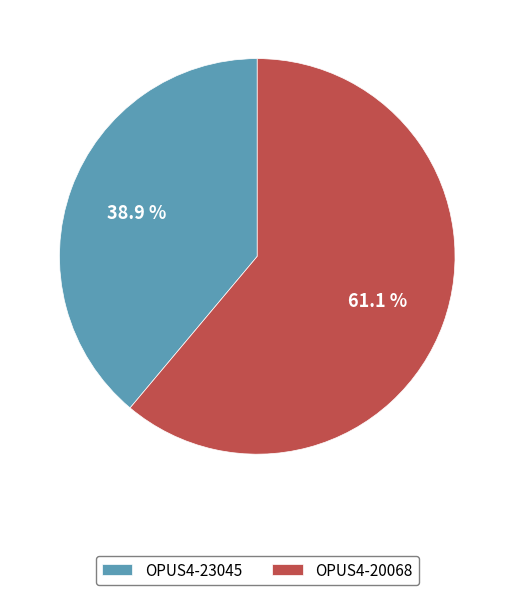

Which category accounts for the majority?

OPUS4-20068